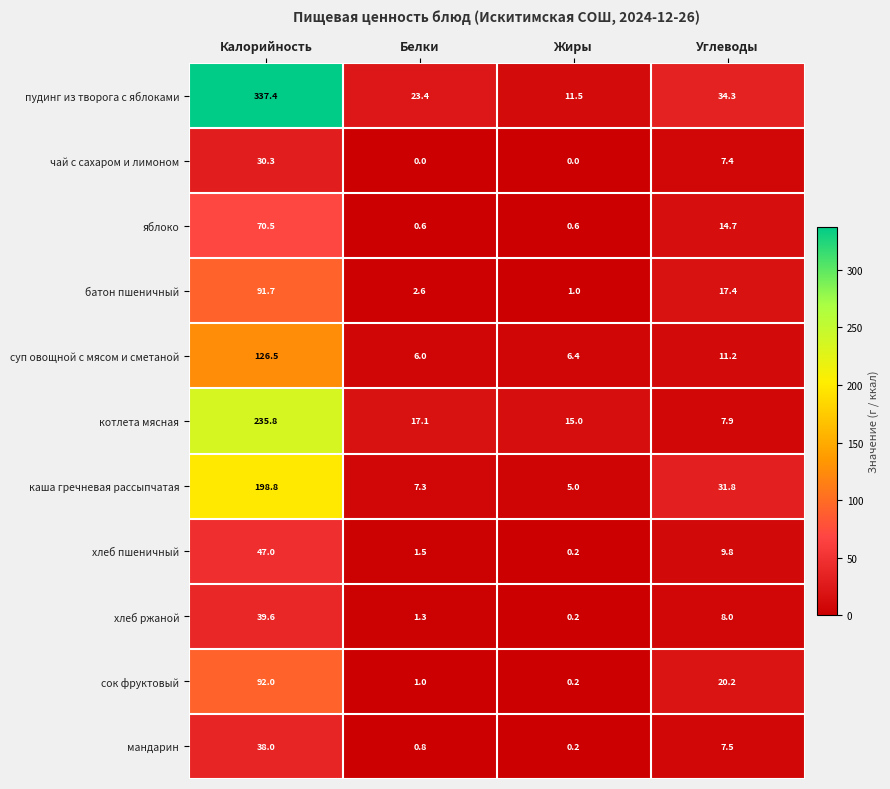

What is the difference between the maximum and minimum values in the яблоко series?

69.9